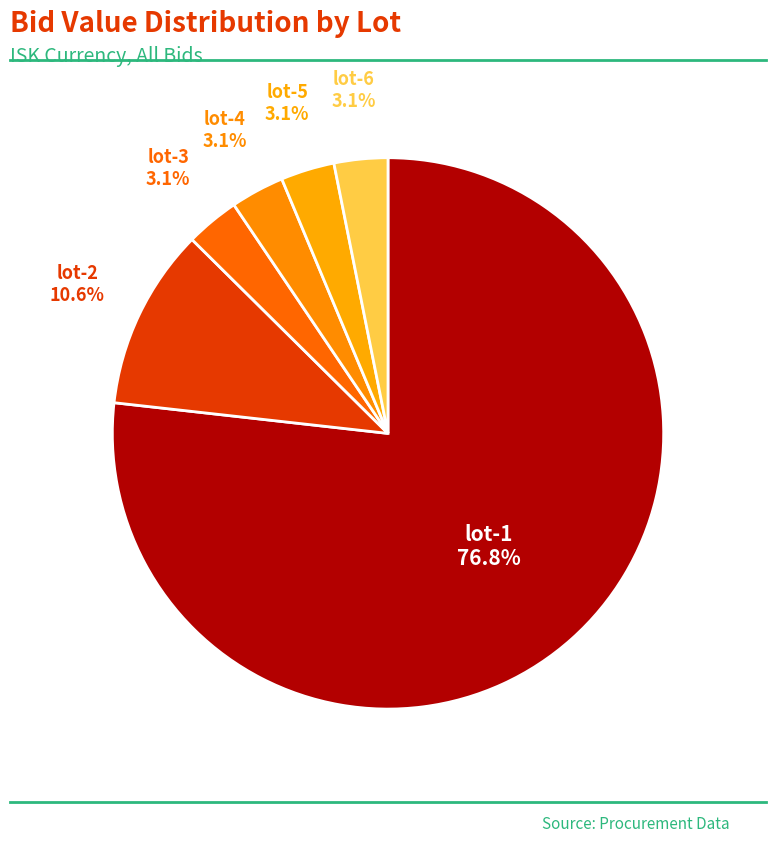

How many segments does this pie chart have?

6